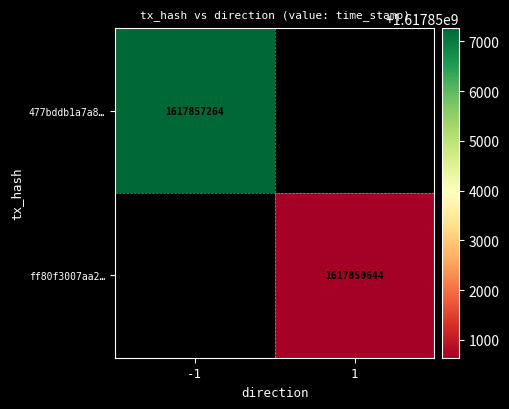

What is the smallest value displayed?

1617850644.0